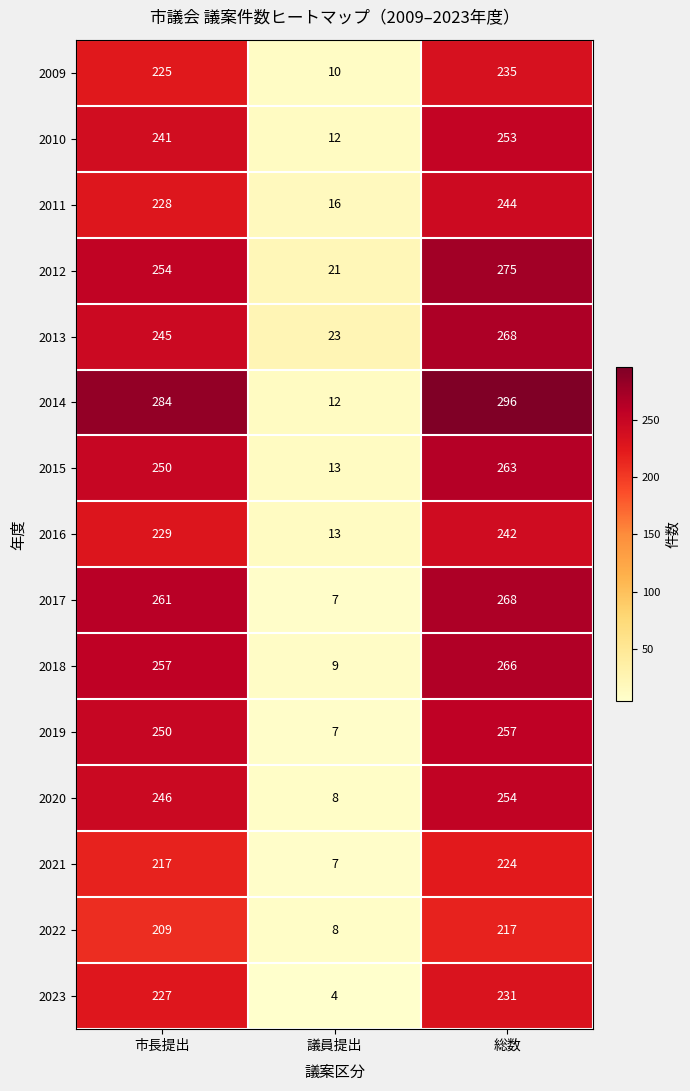

At which category is the sum across all series the highest?

総数